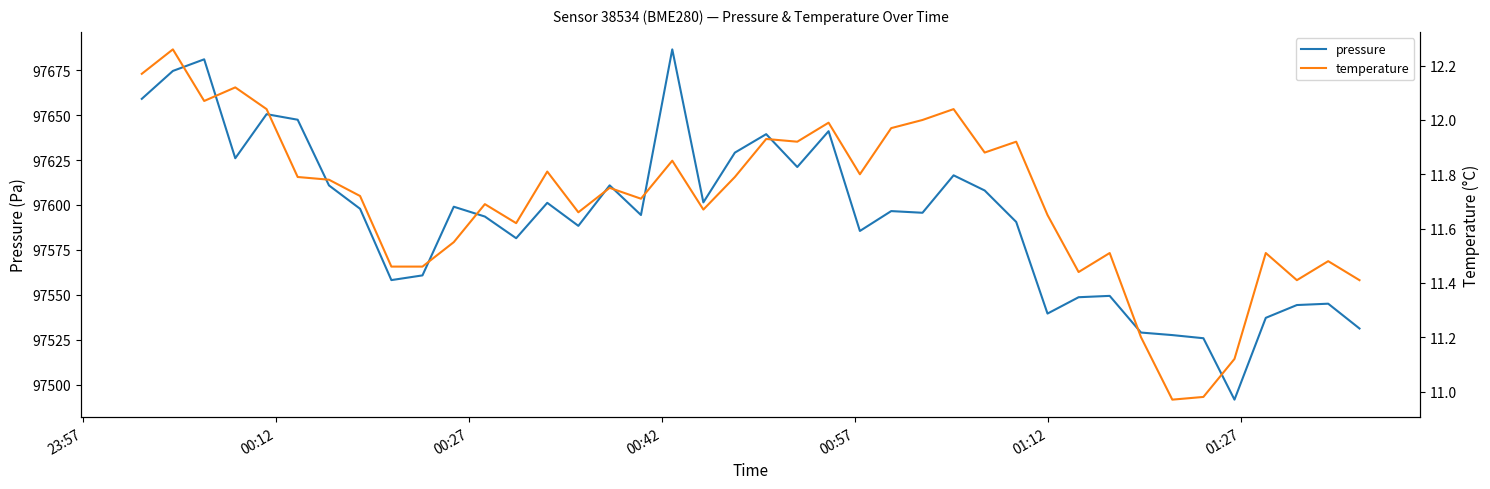

What is the lowest value of the pressure series?

97491.7